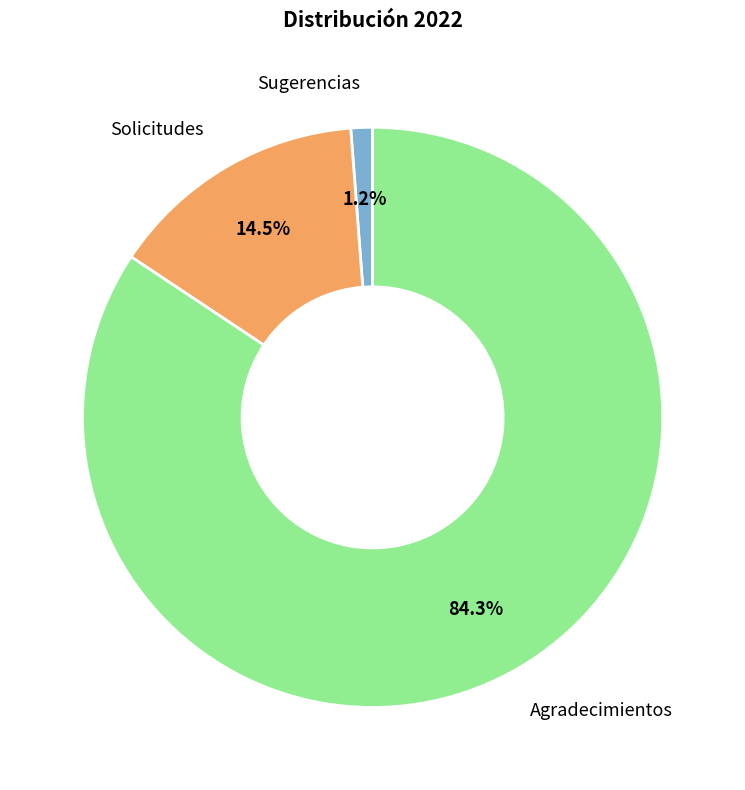

Is there any slice that represents more than half of the pie?

Yes